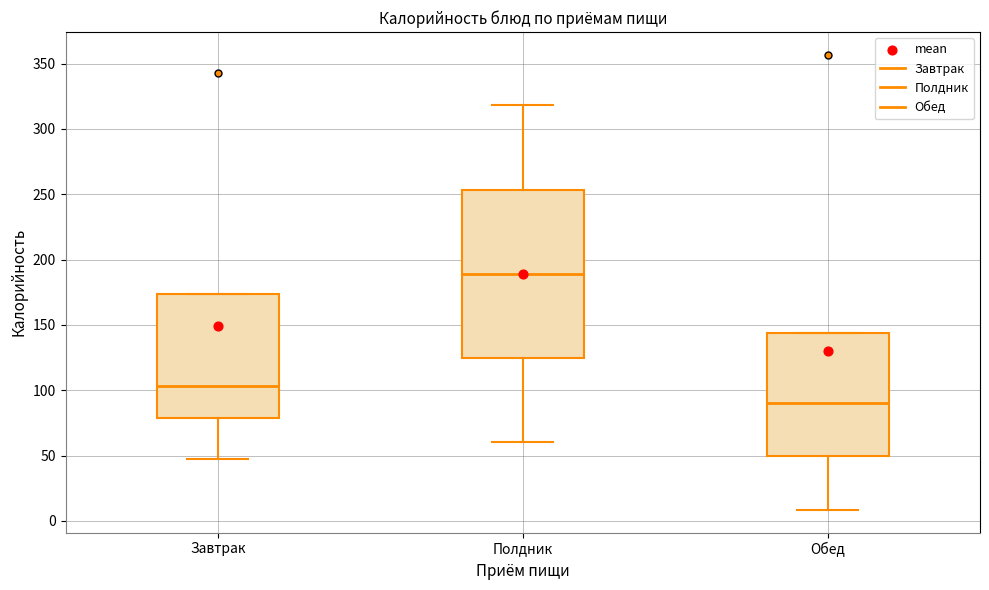

Which box is the tallest, from its lower edge to its upper edge?

Полдник